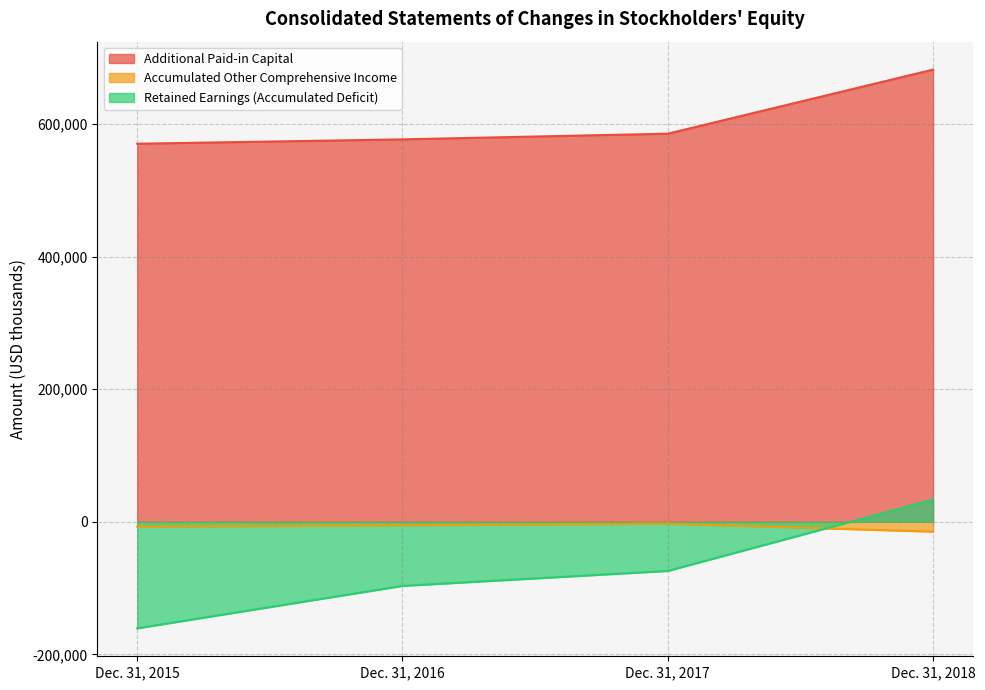

True or false: Additional Paid-in Capital and Accumulated Other Comprehensive Income intersect in this chart.

False